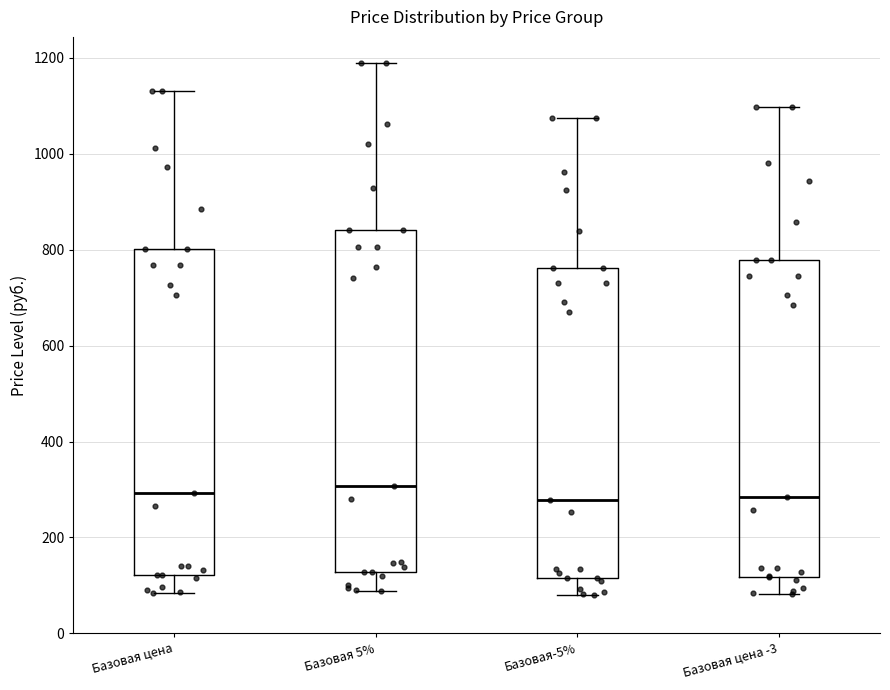

Comparing the boxes themselves (not the whiskers), which one is the tallest?

Базовая 5%